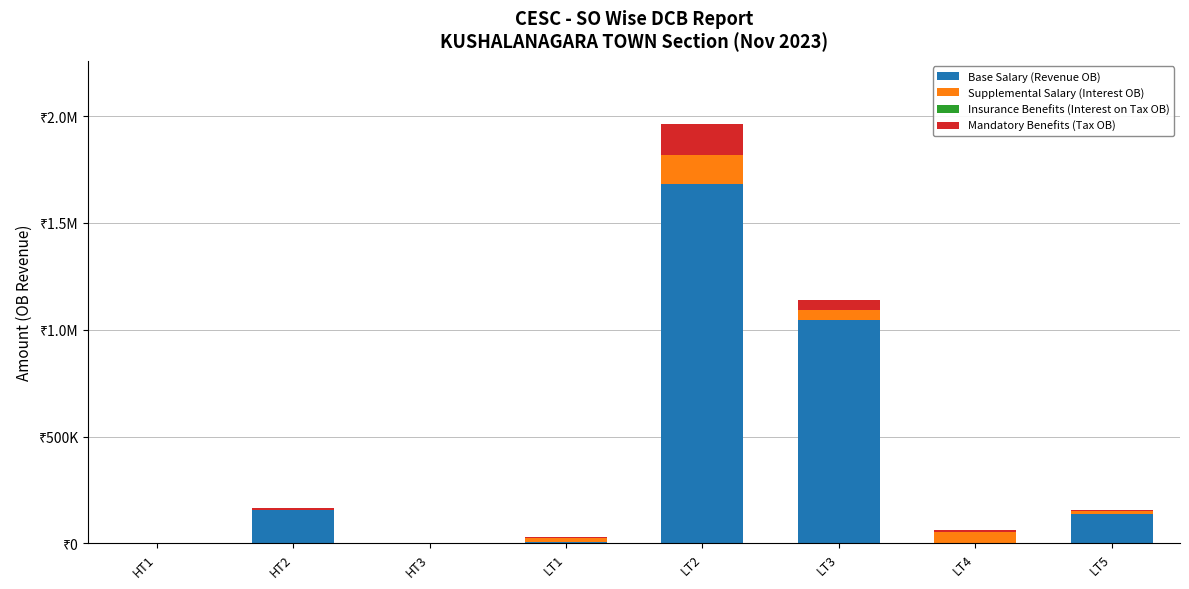

The Base Salary (Revenue OB) series shows 7700.1 at LT1. True or false?

True